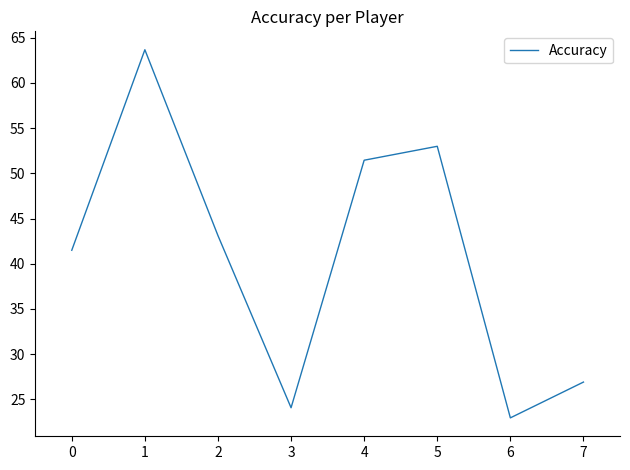

What is the change in value from 1 to 6?

-40.7